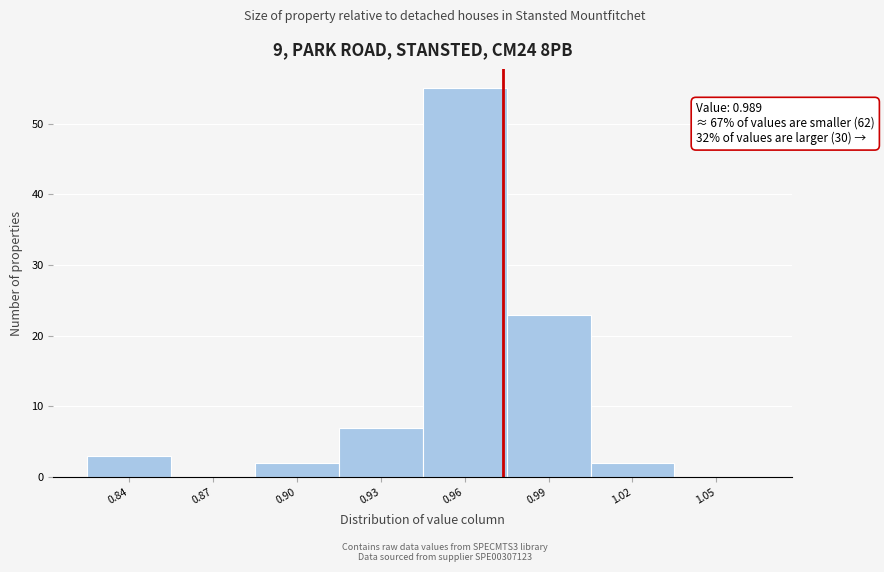

Reading right to left, what are all the values shown in this chart?

1.05=0	1.02=2	0.99=23	0.96=55	0.93=7	0.90=2	0.87=0	0.84=3